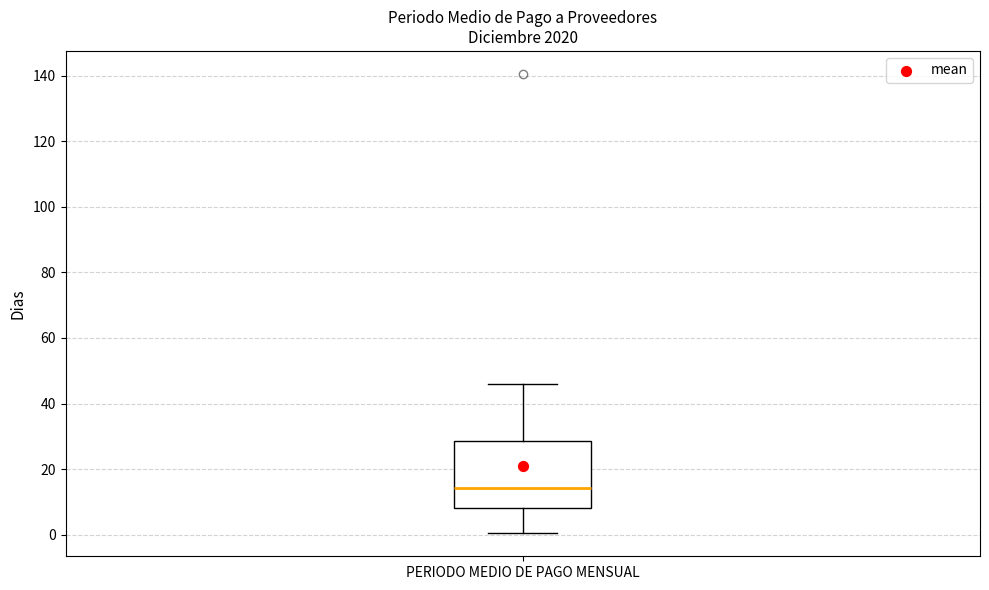

Read this box plot against the y-axis: the position of the median line, the range covered by the box, and the ends of both whiskers. The values are not printed on the chart, so give them approximately, as read against the axis.

median 14, box 8 to 28, whiskers 0 to 46